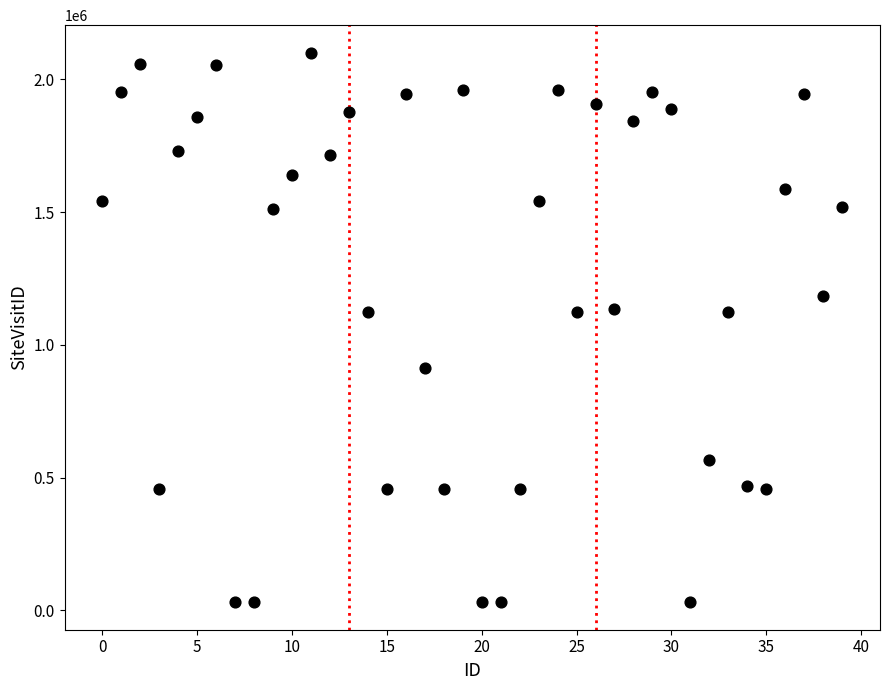

What is the range of Y values (max minus min)?

2070754